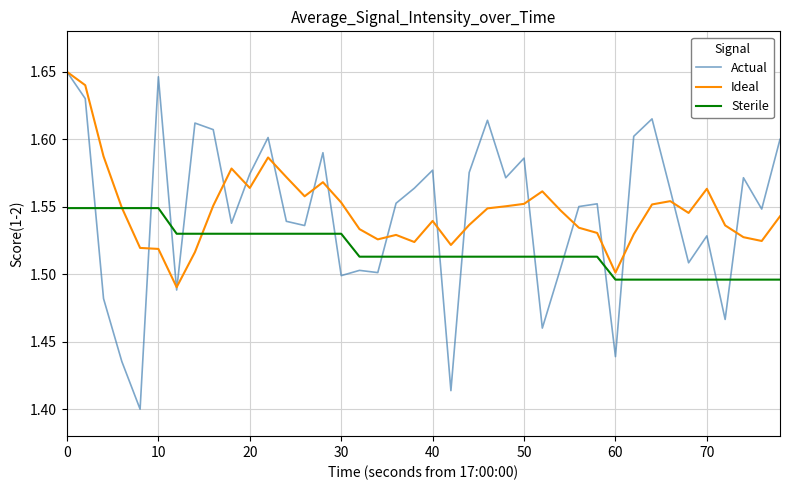

At how many categories does at least one series exceed 1?

40